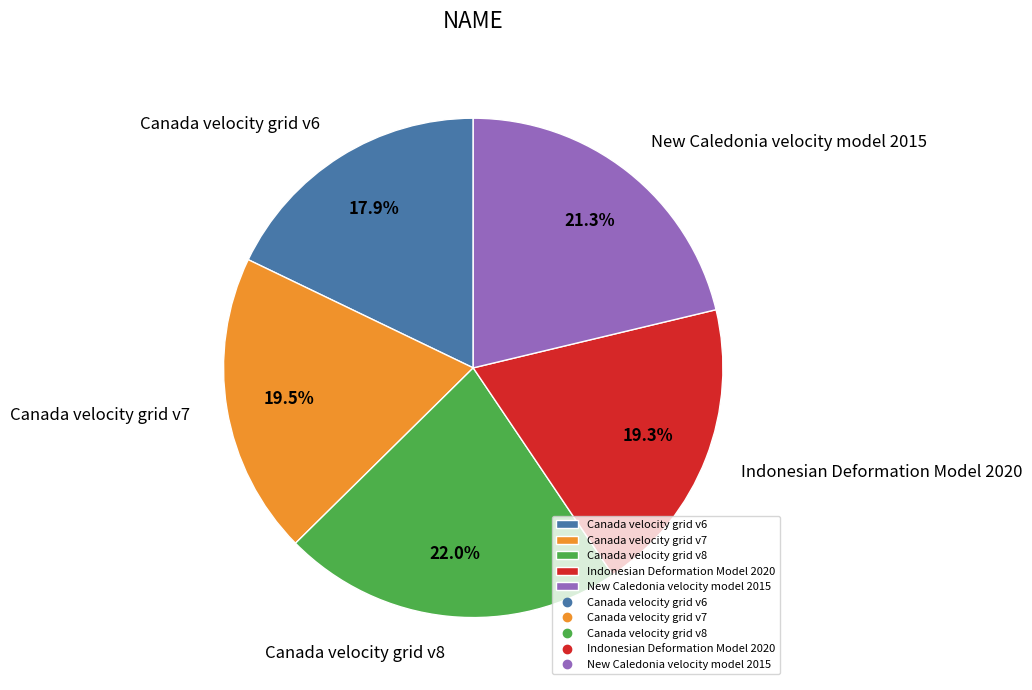

Combined, do Canada velocity grid v6 and Indonesian Deformation Model 2020 account for over 50%?

No